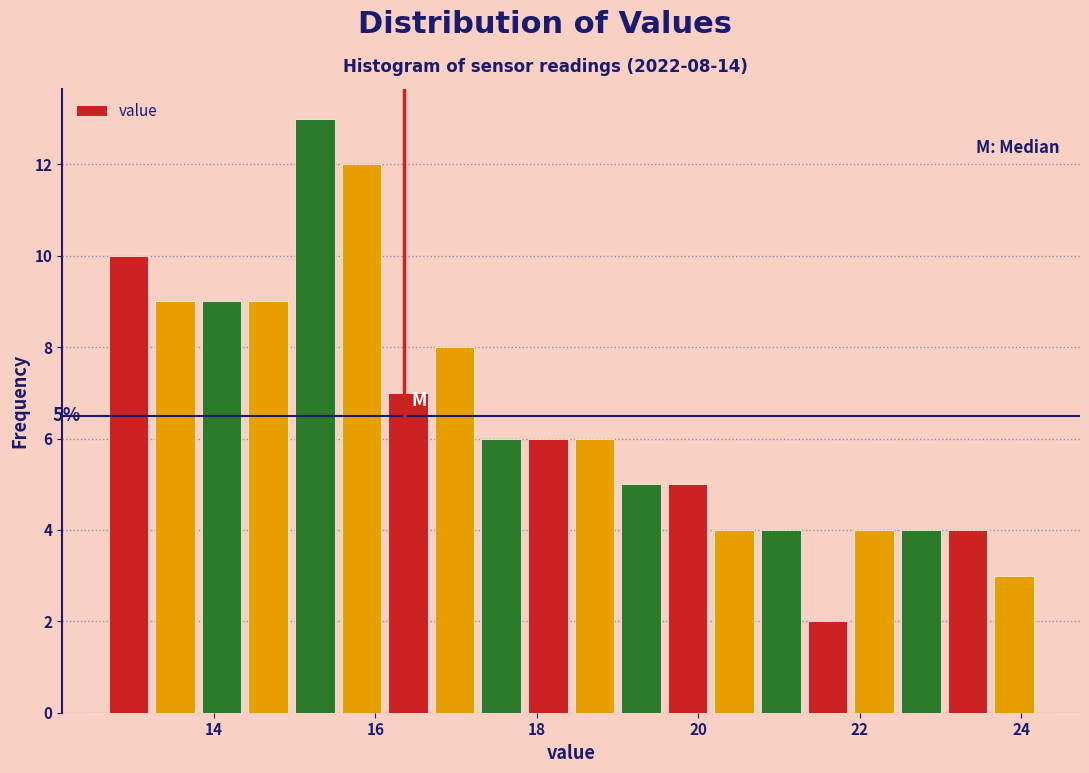

Read against the x-axis, roughly where is the centre of the tallest bar?

15.2